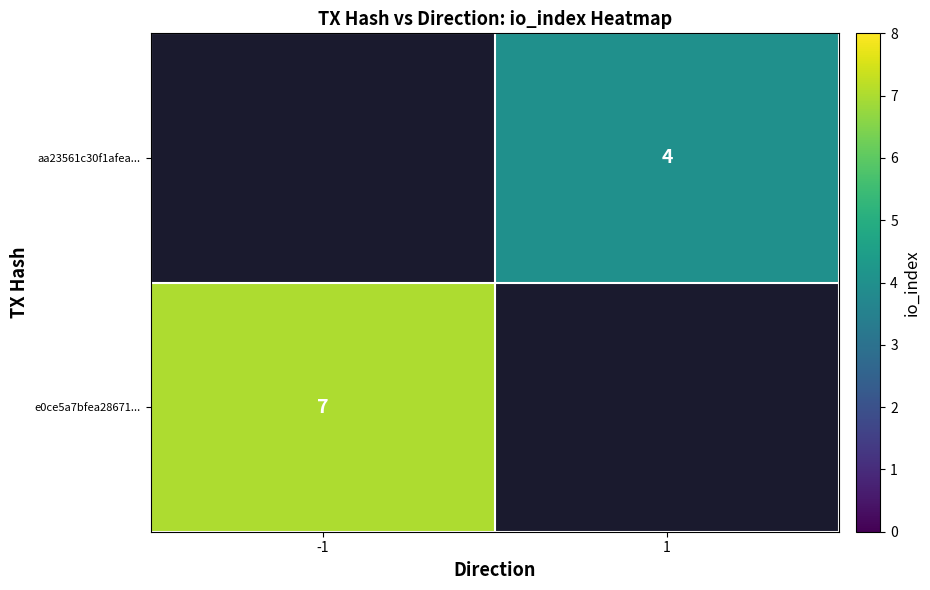

How many distinct data groups are displayed?

2